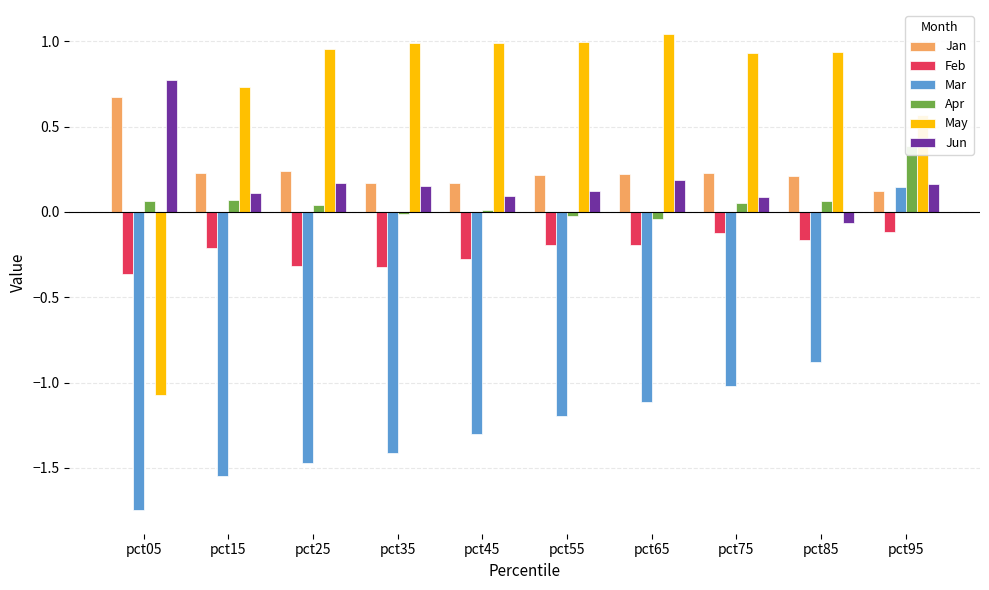

How many bars are there in each group?

6